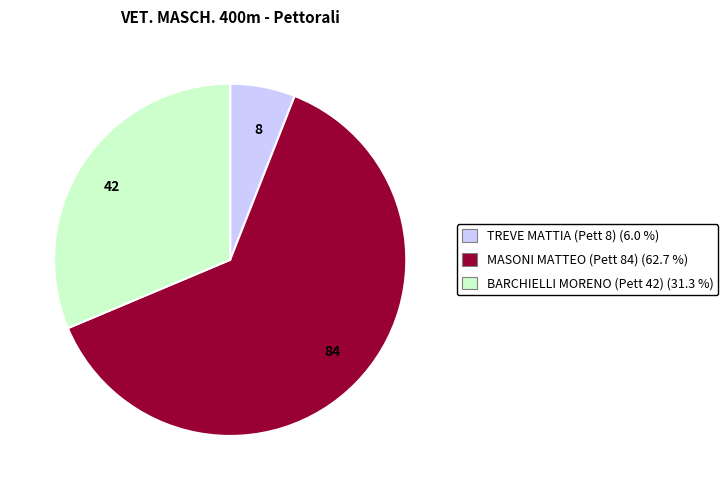

Rank the categories by value from highest to lowest.

84, 42, 8